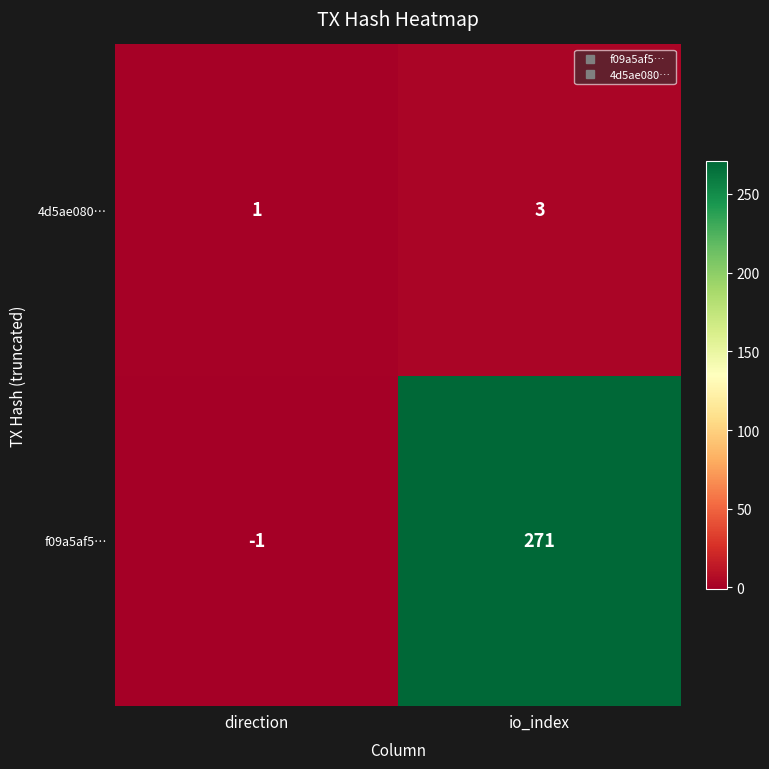

Rank the series by their maximum value, from lowest to highest.

4d5ae080…, f09a5af5…